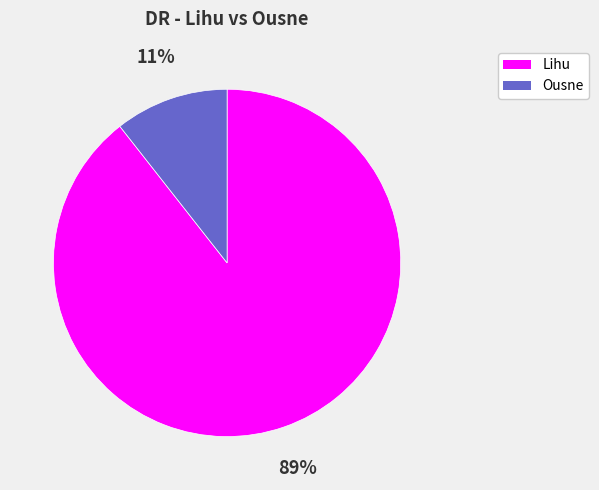

Combined, do Lihu and Ousne account for over 50%?

Yes